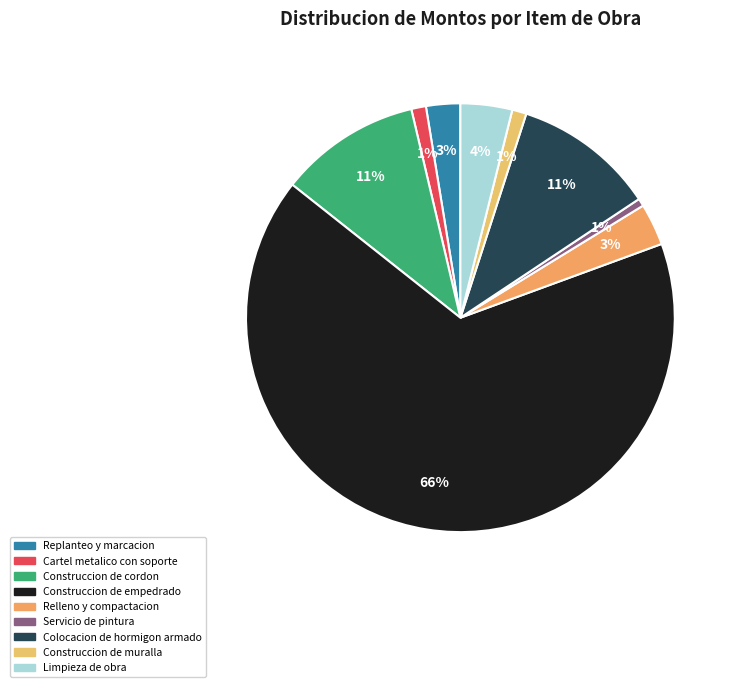

To the nearest percent, what percentage of the pie is Limpieza de obra?

4%